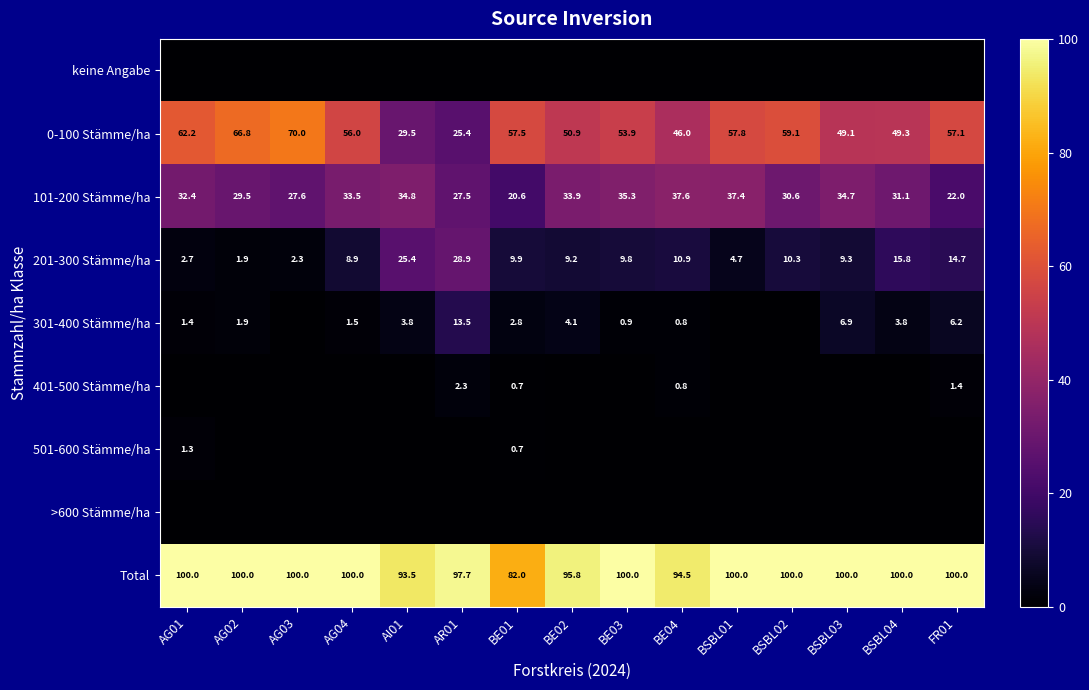

What is the sum of all Total values?

1463.5